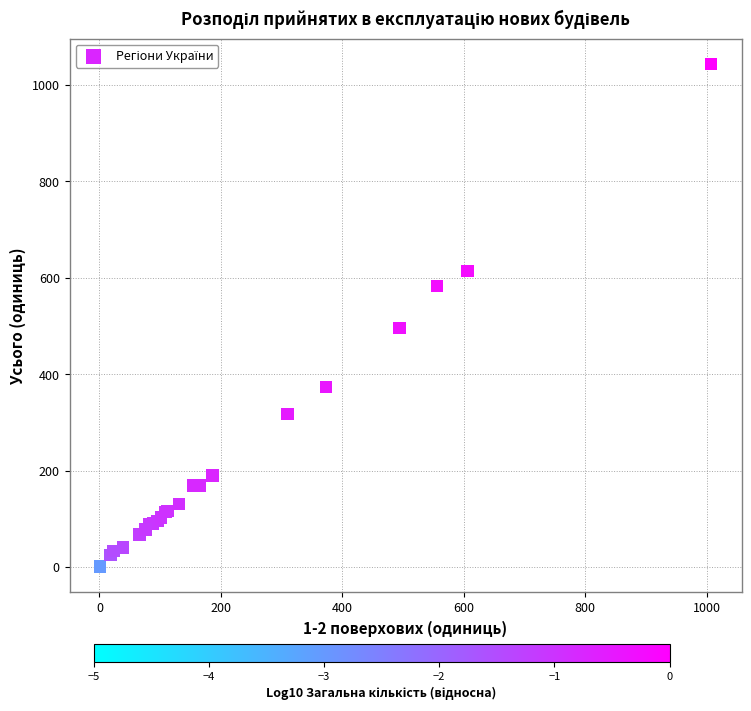

What Y value in the scatter plot is closest to 522?

496